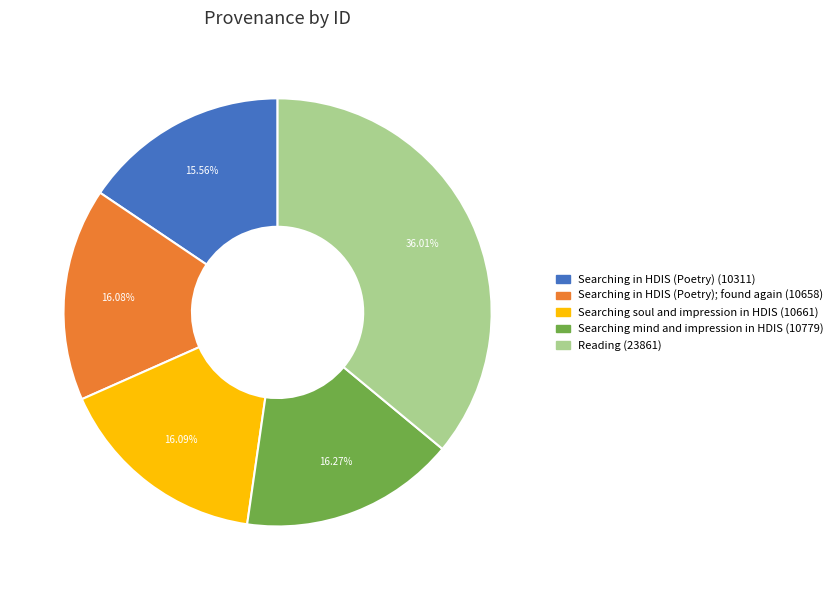

Does any single category account for the majority?

No